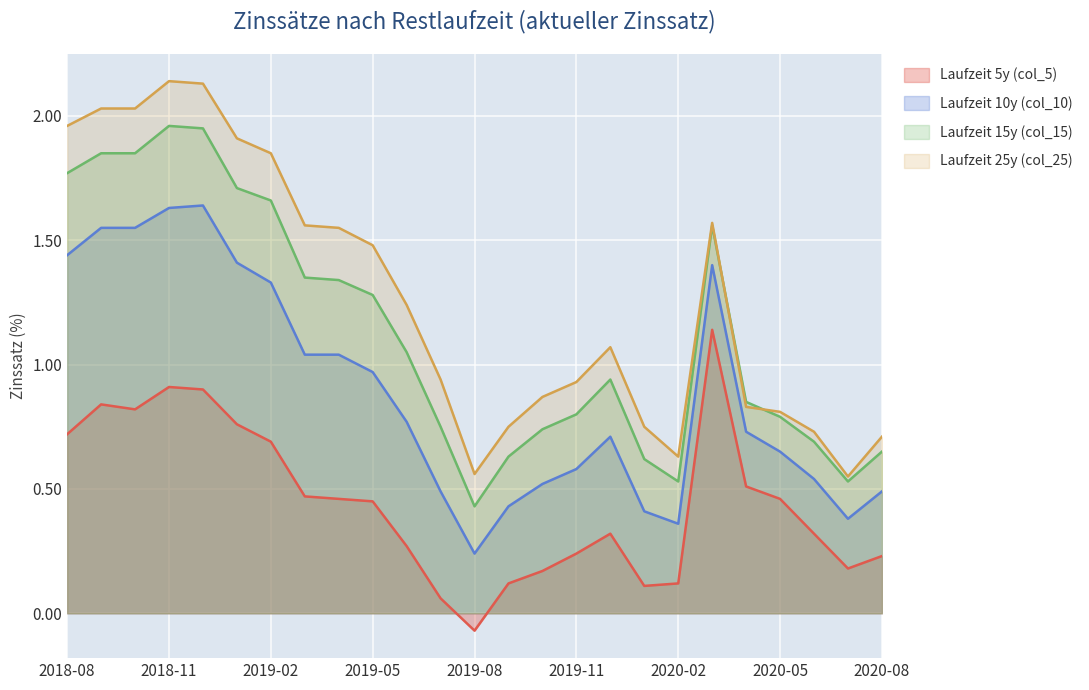

What is the maximum value for Laufzeit 15y (col_15)?

2.0